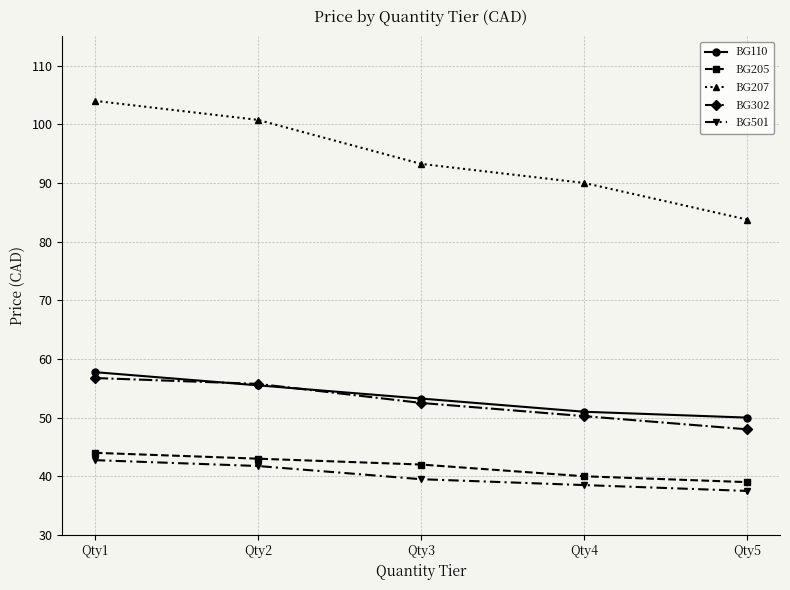

At which category is the sum across all series the highest?

Qty1